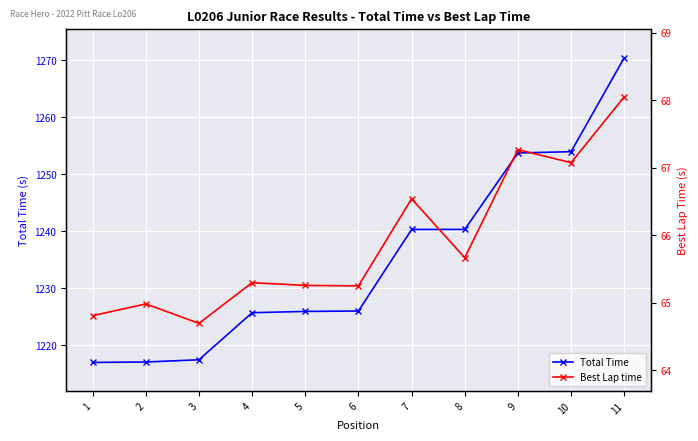

Which series has the largest total across all categories?

Total Time